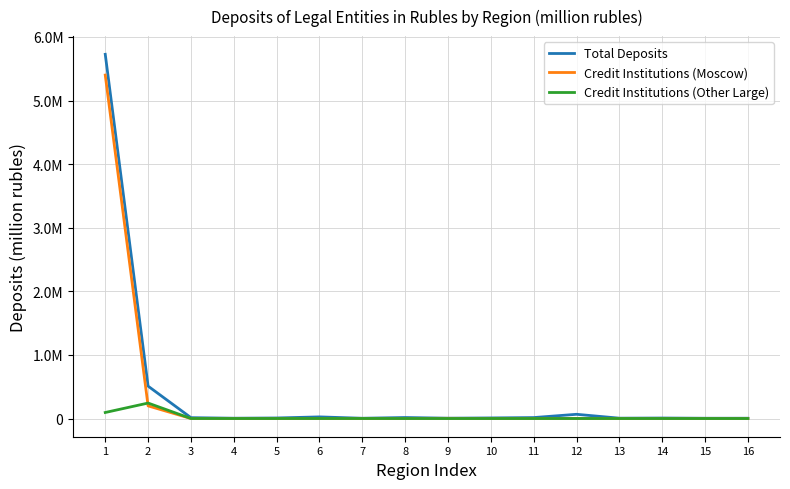

Reading left to right, list all the values displayed in this chart.

Total Deposits: 1=5726516	2=509017	3=13322	4=4655	5=8331	6=25447	7=4022	8=15572	9=4939	10=9091	11=14724	12=66265	13=5292	14=7520	15=4093	16=4252
Credit Institutions (Moscow): 1=5399763	2=198577	3=184	4=0	5=189	6=100	7=86	8=696	9=2761	10=388	11=1509	12=34	13=27	14=332	15=194	16=101
Credit Institutions (Other Large): 1=94576	2=243006	3=168	4=21	5=170	6=323	7=353	8=64	9=3	10=0	11=11	12=114	13=129	14=30	15=13	16=2